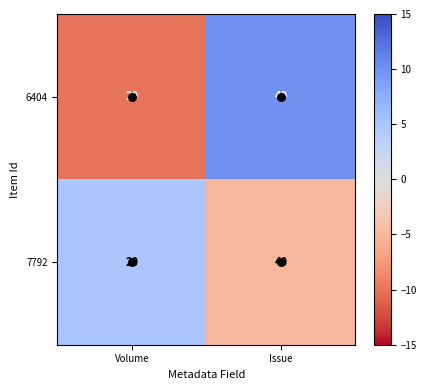

How many values in the 6404 series are below 40?

1